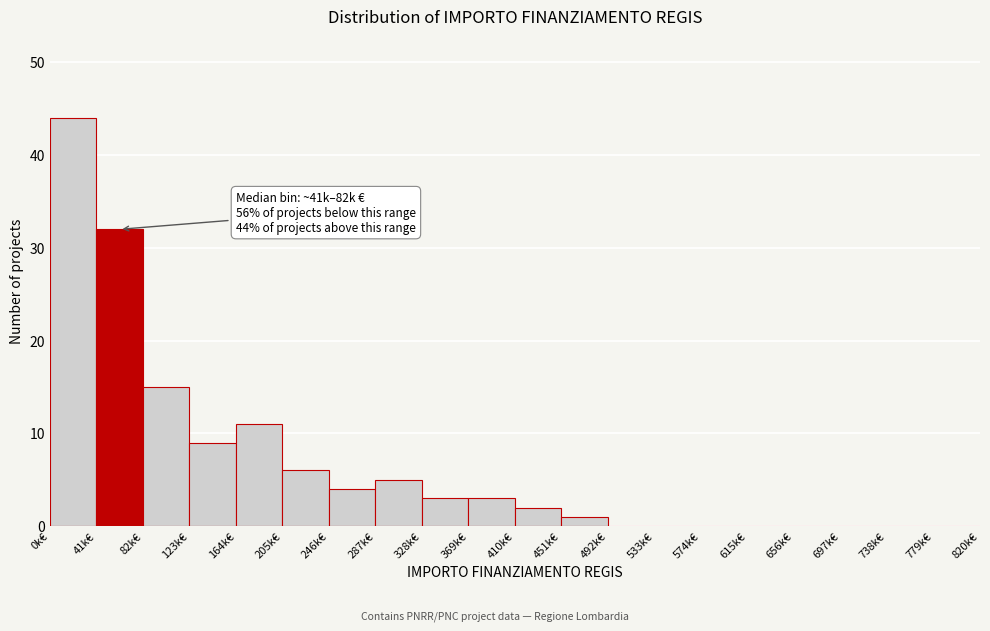

Reading left to right, transcribe all the data shown in this chart.

0k€=44	41k€=32	82k€=15	123k€=9	164k€=11	205k€=6	246k€=4	287k€=5	328k€=3	369k€=3	410k€=2	451k€=1	492k€=0	533k€=0	574k€=0	615k€=0	656k€=0	697k€=0	738k€=0	779k€=0